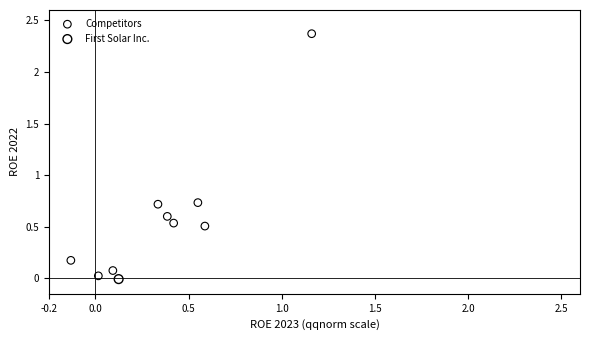

What are all the series names shown in the legend?

Competitors, First Solar Inc.